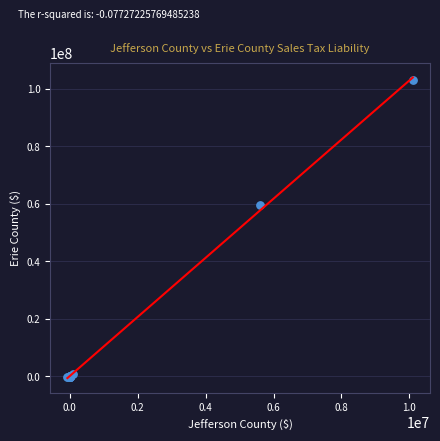

What Y value in the scatter plot is closest to 51267482?

59551883.2